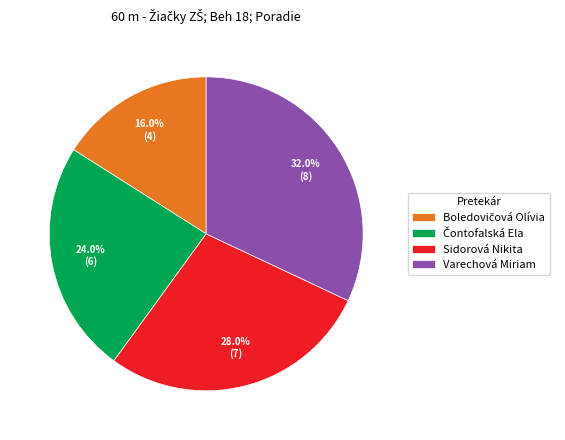

How many segments does this pie chart have?

4